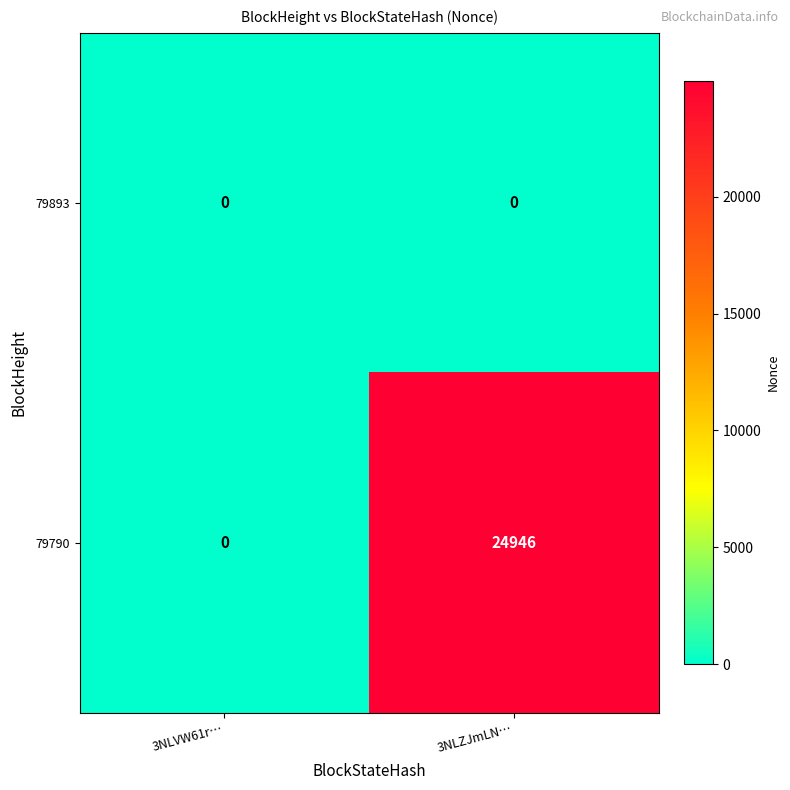

Reading left to right, transcribe all the data shown in this chart.

79893: 3NLVW61r…=0	3NLZJmLN…=0
79790: 3NLVW61r…=0	3NLZJmLN…=24946